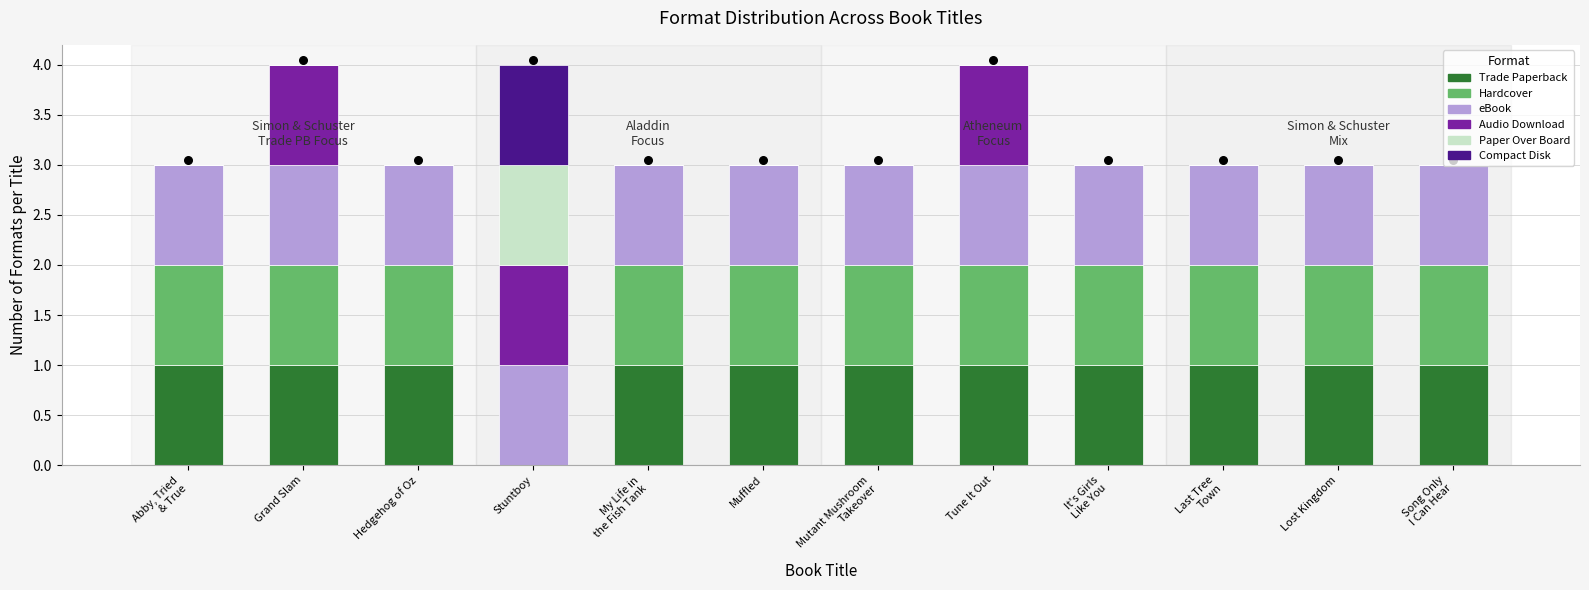

Which series has the largest total across all categories?

eBook